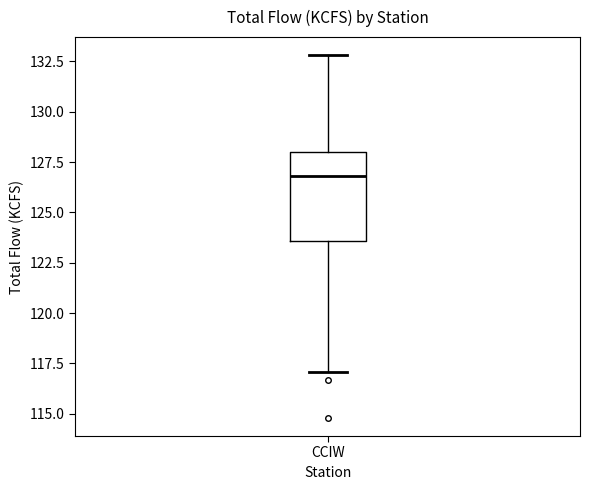

Transcribe this box plot: give where the median line is, the range the box spans, and where the two whiskers end, as read against the y-axis. The values are not printed on the chart, so give them approximately, as read against the axis.

median 127.0, box 123.5 to 128.0, whiskers 117.0 to 133.0